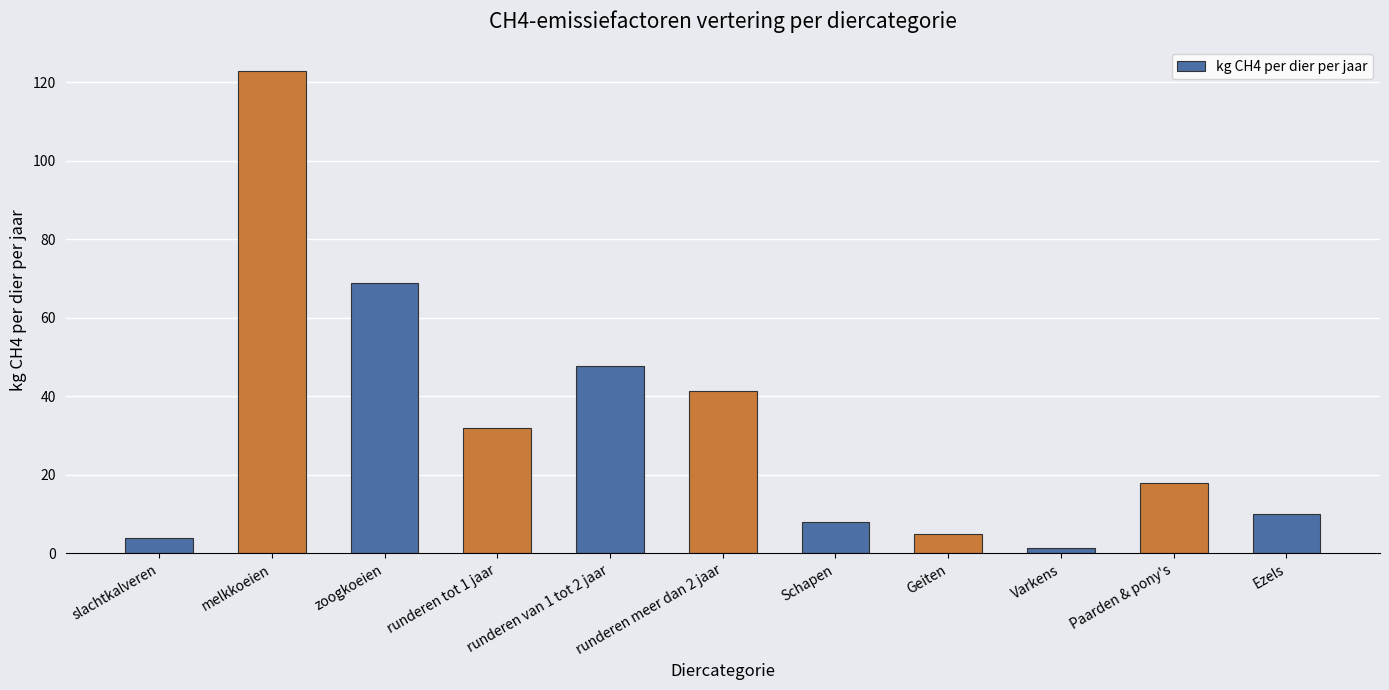

Which category has the lowest value across all series?

Varkens